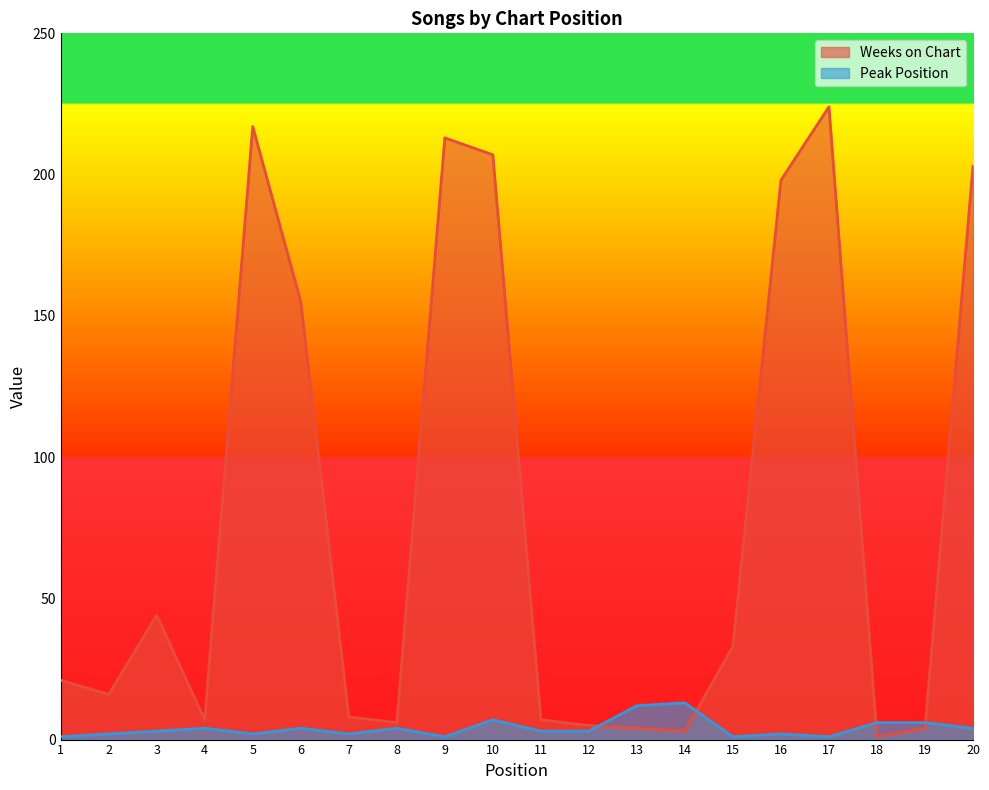

The Peak Position series shows 2 at 2. True or false?

True